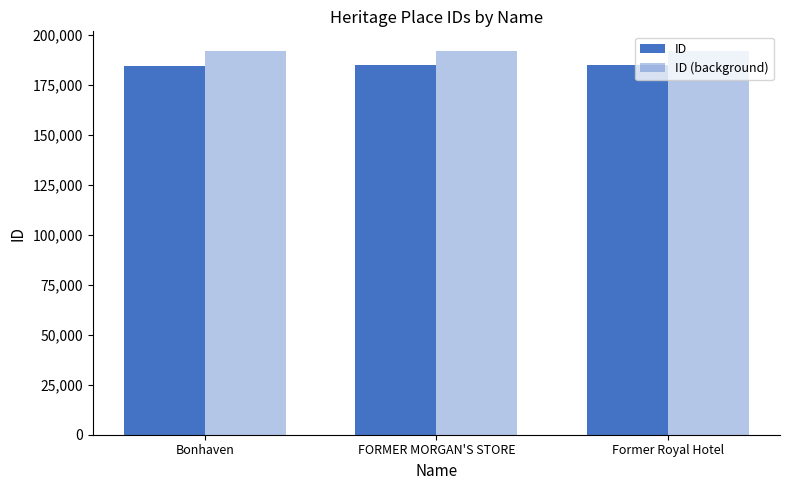

How many bars are there in total?

6